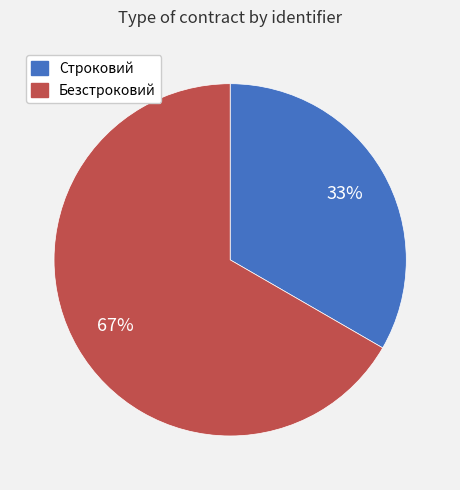

Count the number of slices in the pie.

2